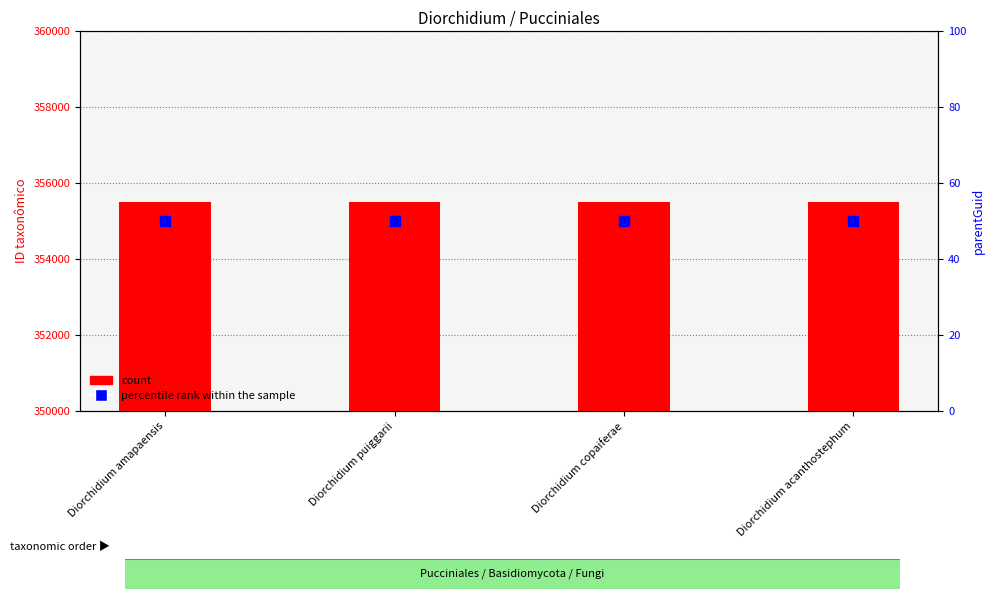

Which series has the largest total across all categories?

count